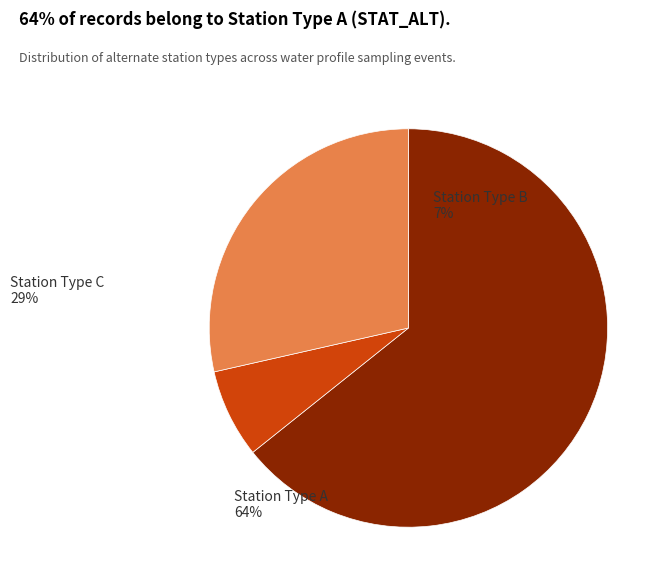

Does any single category account for the majority?

Yes